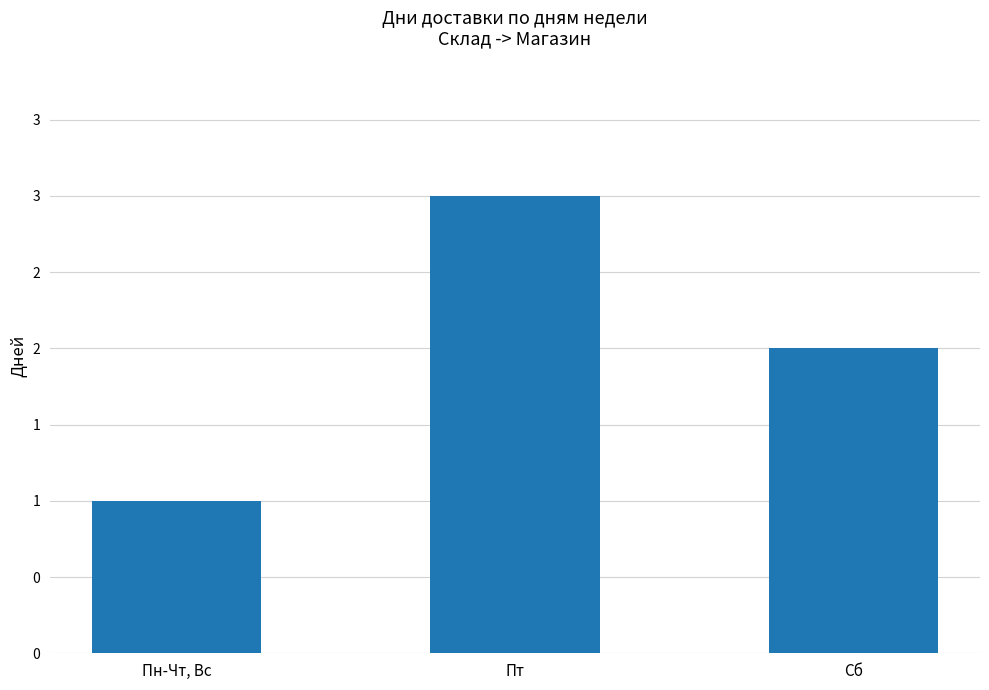

At which label does the data first exceed 2?

Пт